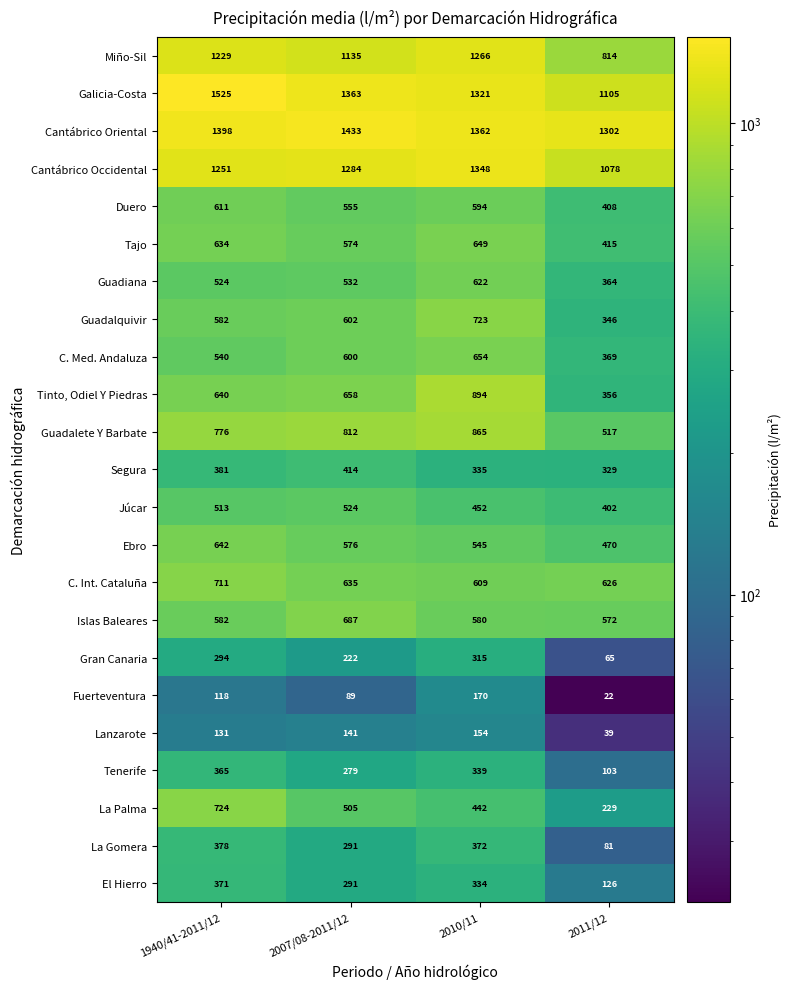

List the series in order of their peak value, lowest first.

Lanzarote, Fuerteventura, Gran Canaria, Tenerife, El Hierro, La Gomera, Segura, Júcar, Duero, Guadiana, Ebro, Tajo, C. Med. Andaluza, Islas Baleares, C. Int. Cataluña, Guadalquivir, La Palma, Guadalete Y Barbate, Tinto, Odiel Y Piedras, Miño-Sil, Cantábrico Occidental, Cantábrico Oriental, Galicia-Costa